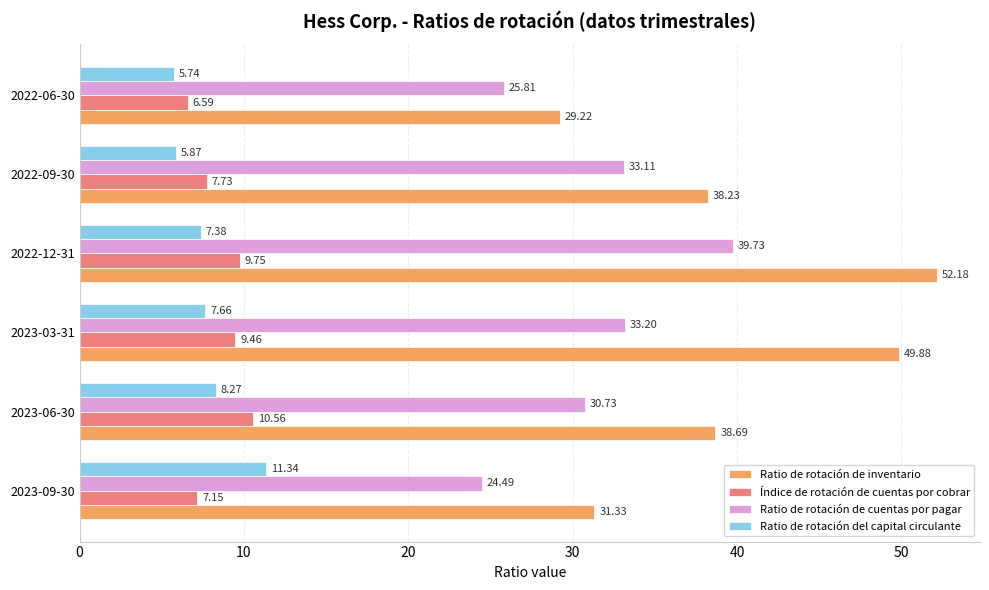

At how many categories does at least one series exceed 11?

6